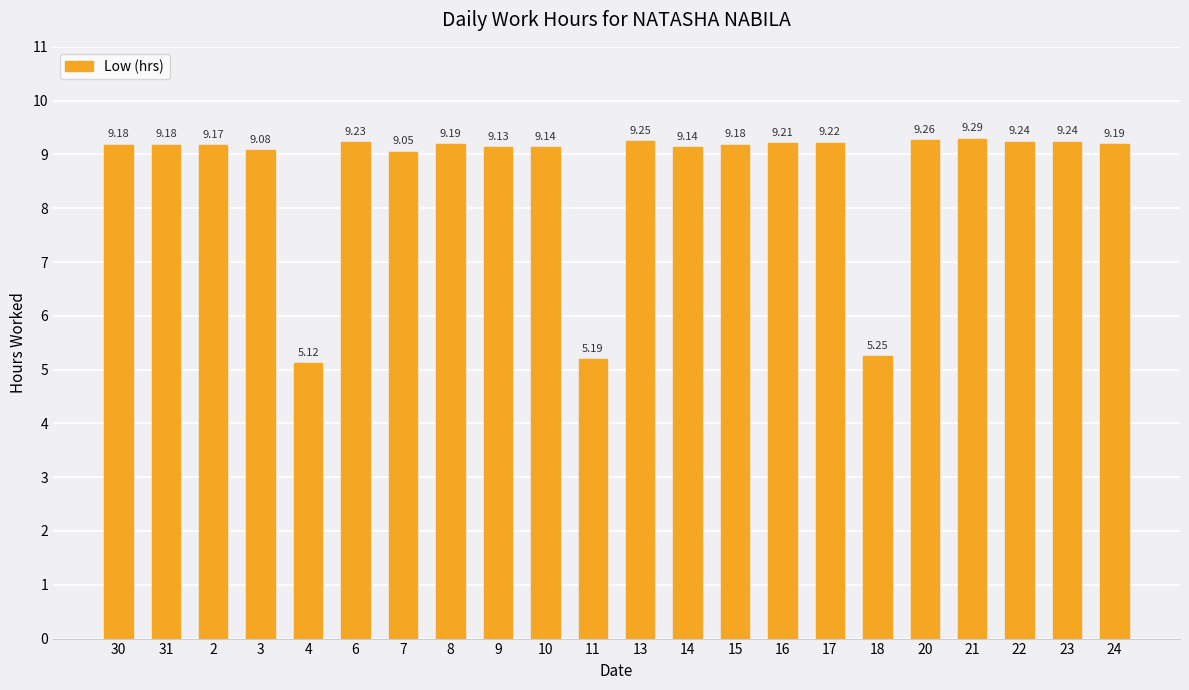

How many categories are shown in the chart?

22